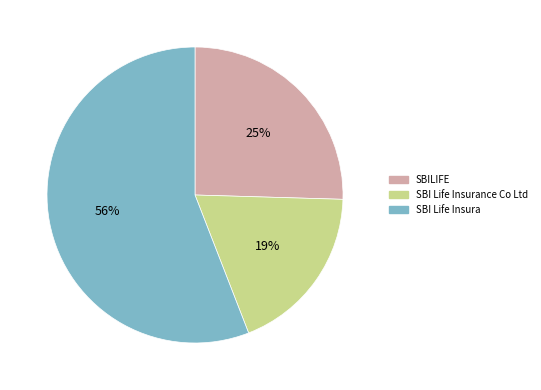

How many slices are in this pie chart?

3